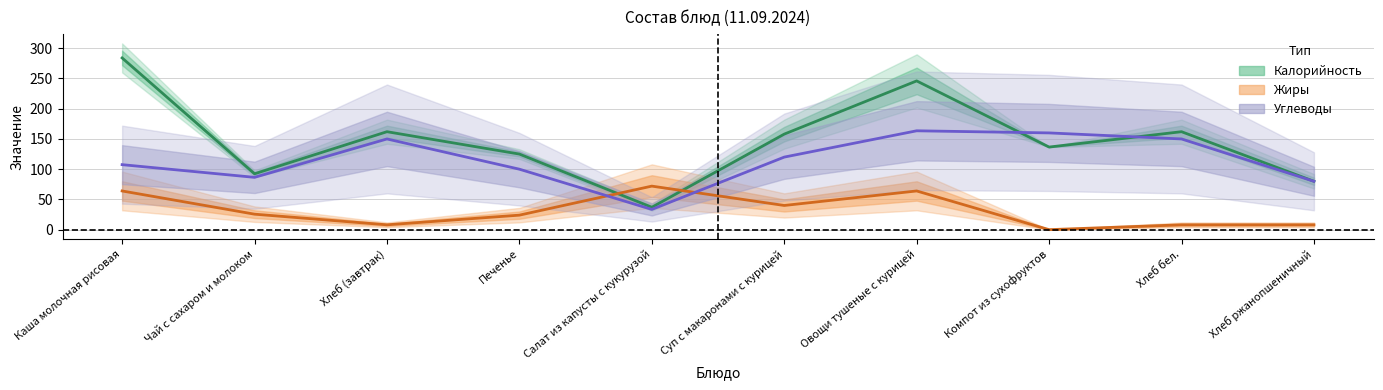

Which series ends up on top after the final intersection of Жиры and Калорийность?

Калорийность